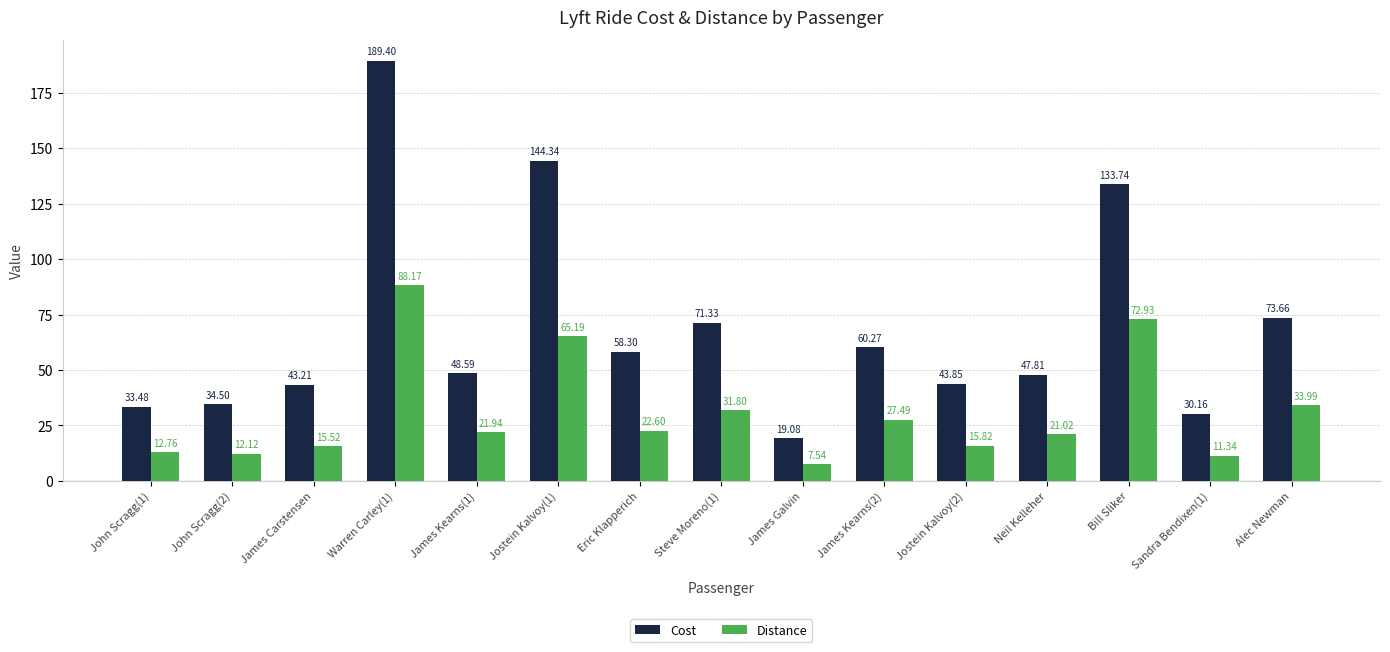

How many data points in Cost are above 48?

8